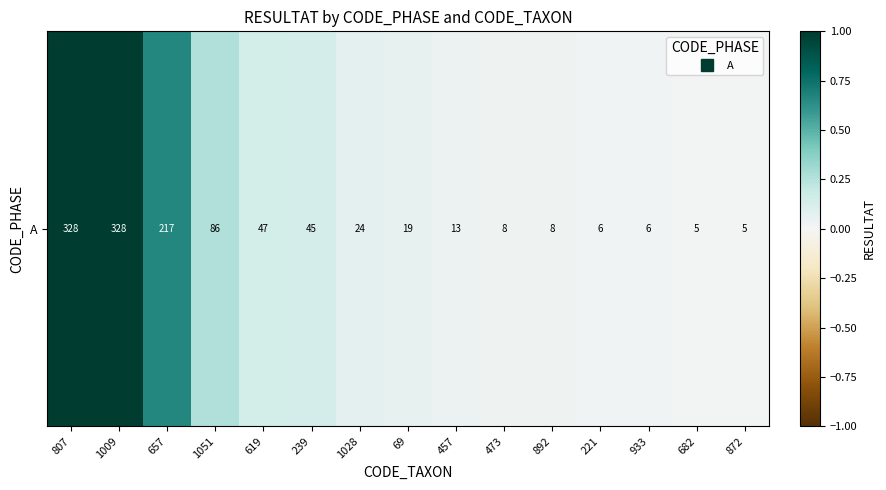

At which label is the value closest to 0?

682